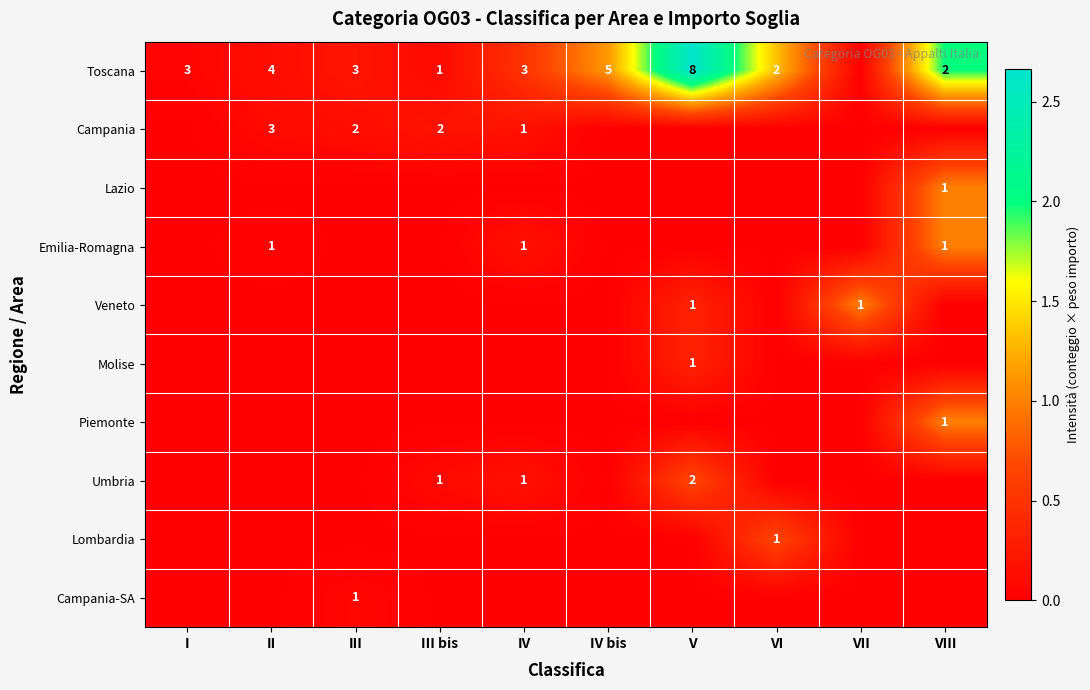

Which label corresponds to the largest value in the chart?

V